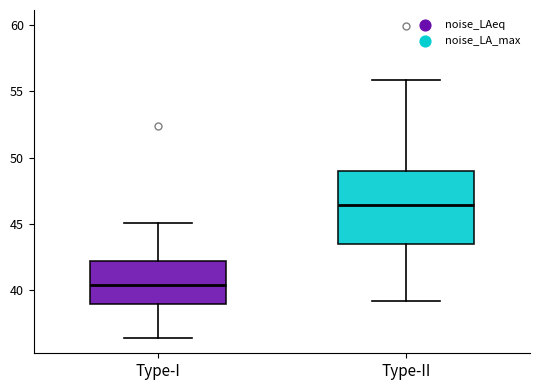

Reading left to right, transcribe this box plot: for each box, give where its median line is, the range the box spans, and where its two whiskers end, as read against the y-axis. The values are not printed on the chart, so give them approximately, as read against the axis.

Type-I: median 40.5, box 39.0 to 42.0, whiskers 36.5 to 45.0
Type-II: median 46.5, box 43.5 to 49.0, whiskers 39.0 to 56.0